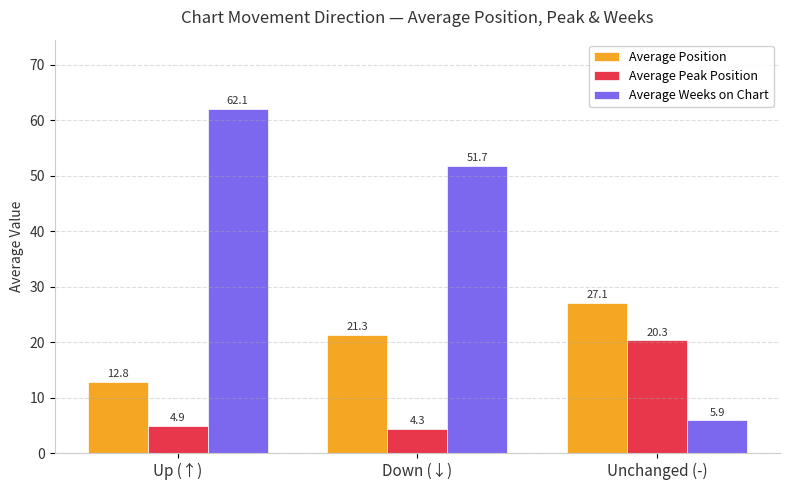

The value of Average Weeks on Chart at Unchanged (-) is 5.9. True or false?

True